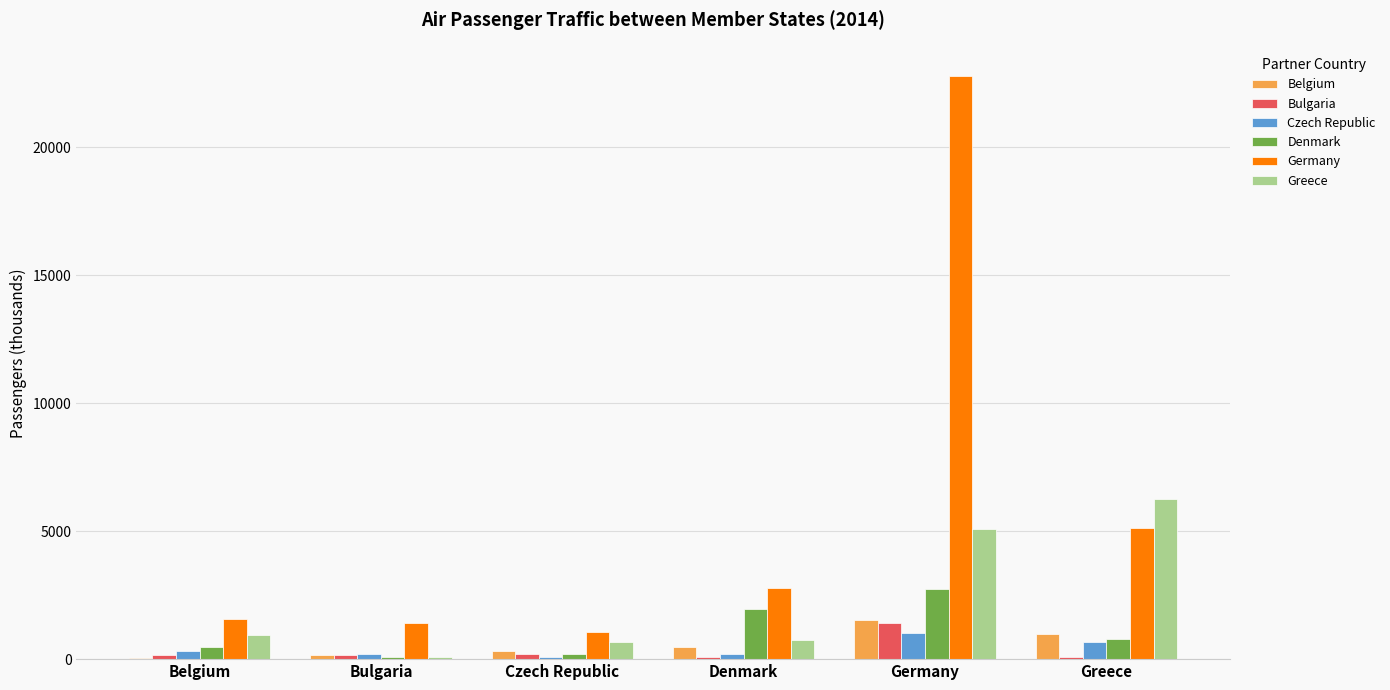

What is the approximate value of Denmark at Denmark?

1952.1